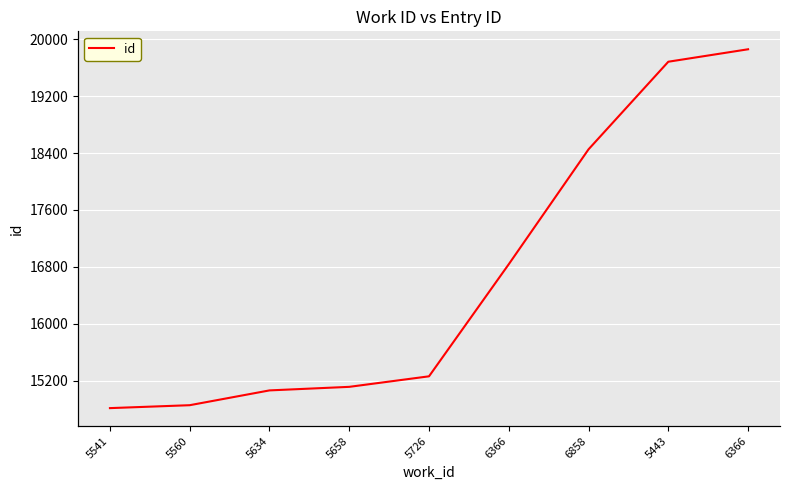

What is the sum of the values at 6366 and 5443?

36522